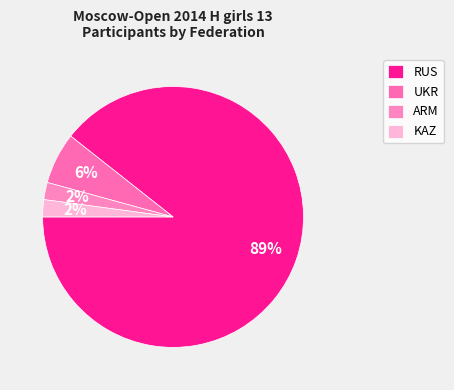

Which category has the biggest portion of the pie?

RUS